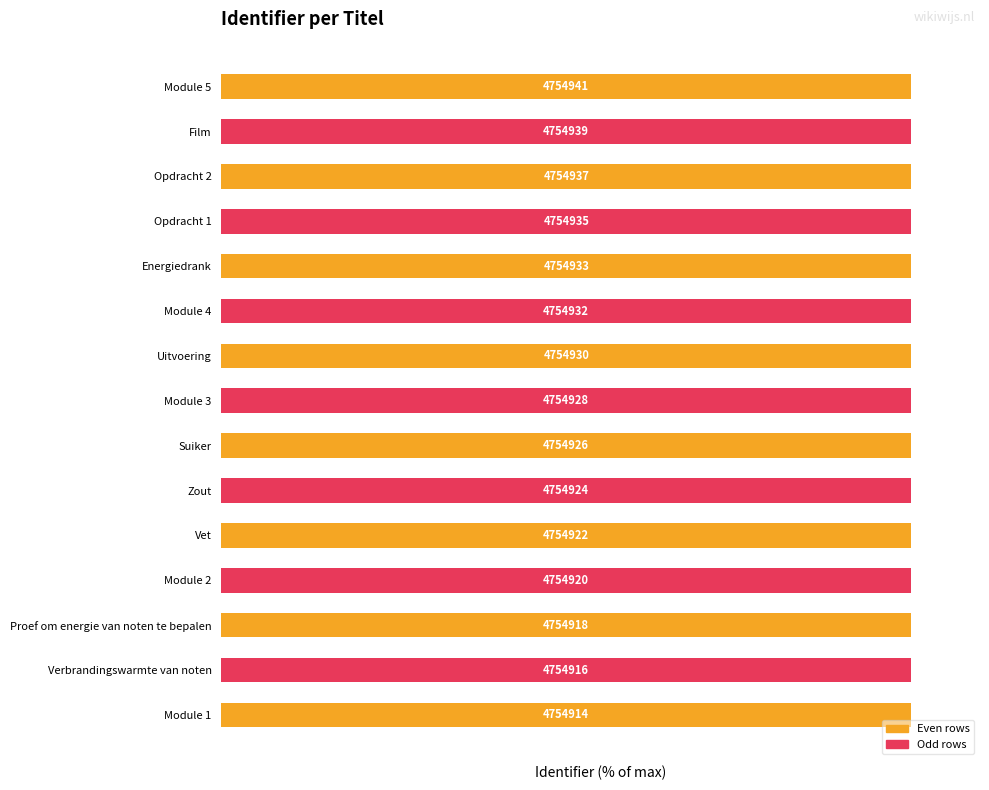

The value at Module 5 is 26.1. True or false?

False